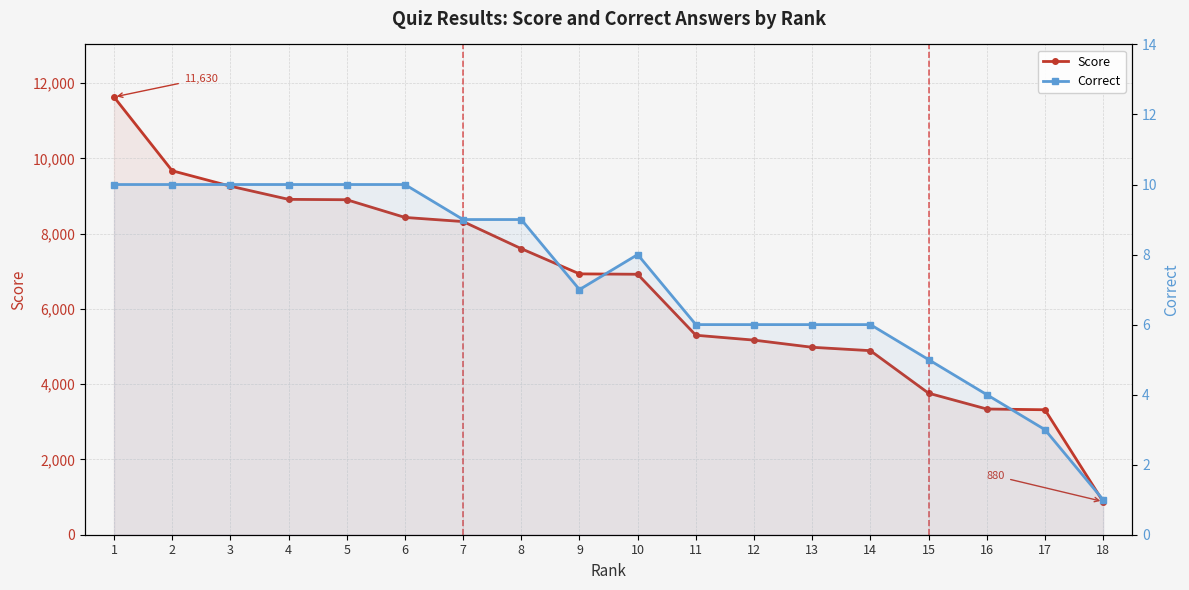

In Correct, how many points are lower than both neighbors (excluding endpoints)?

1